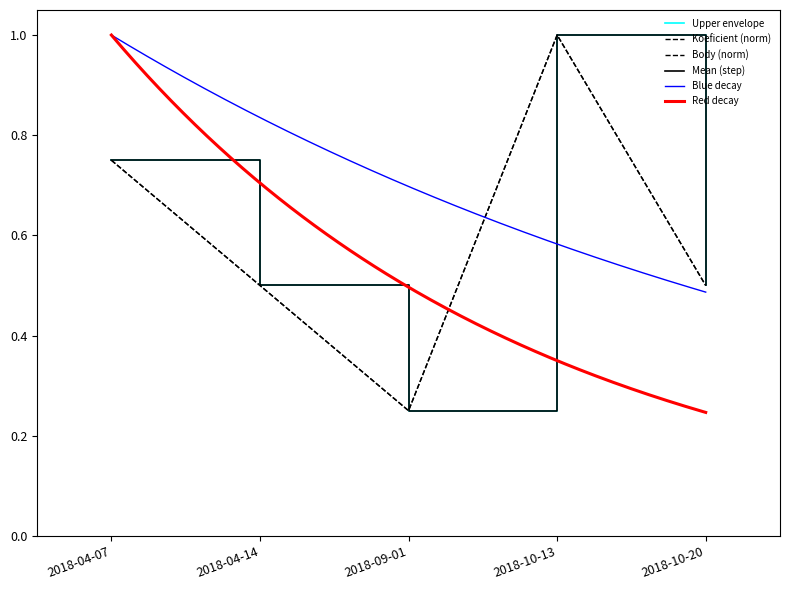

What is the difference between the maximum and second lowest values in the Koeficient series?

0.5